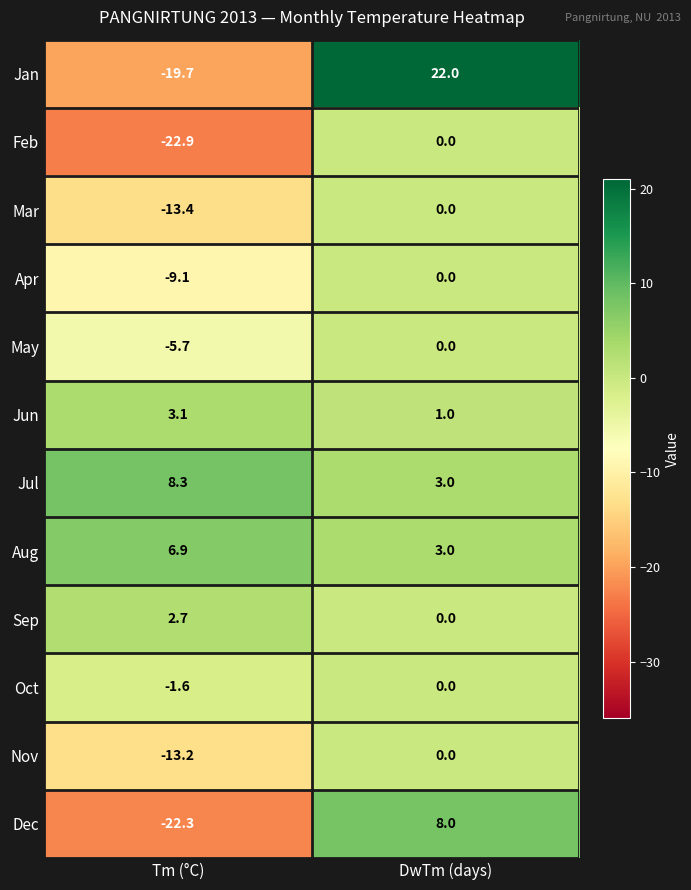

What is the spread (max minus min) of values at Tm (°C)?

31.2